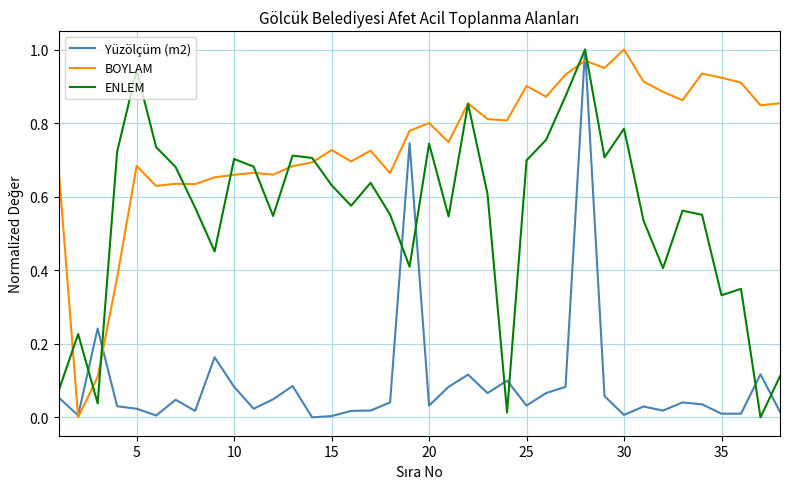

Does the chart have visible grid lines?

Yes